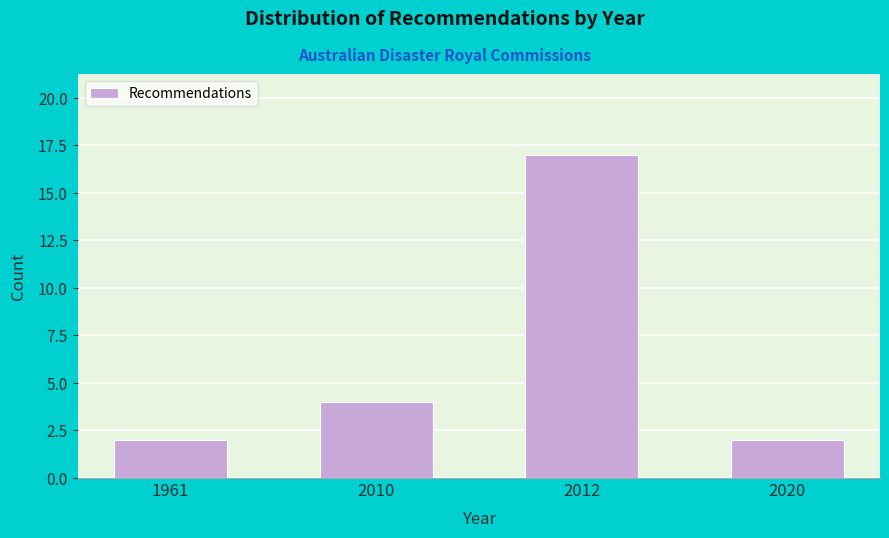

Reading right to left, list all the values displayed in this chart.

2	17	4	2